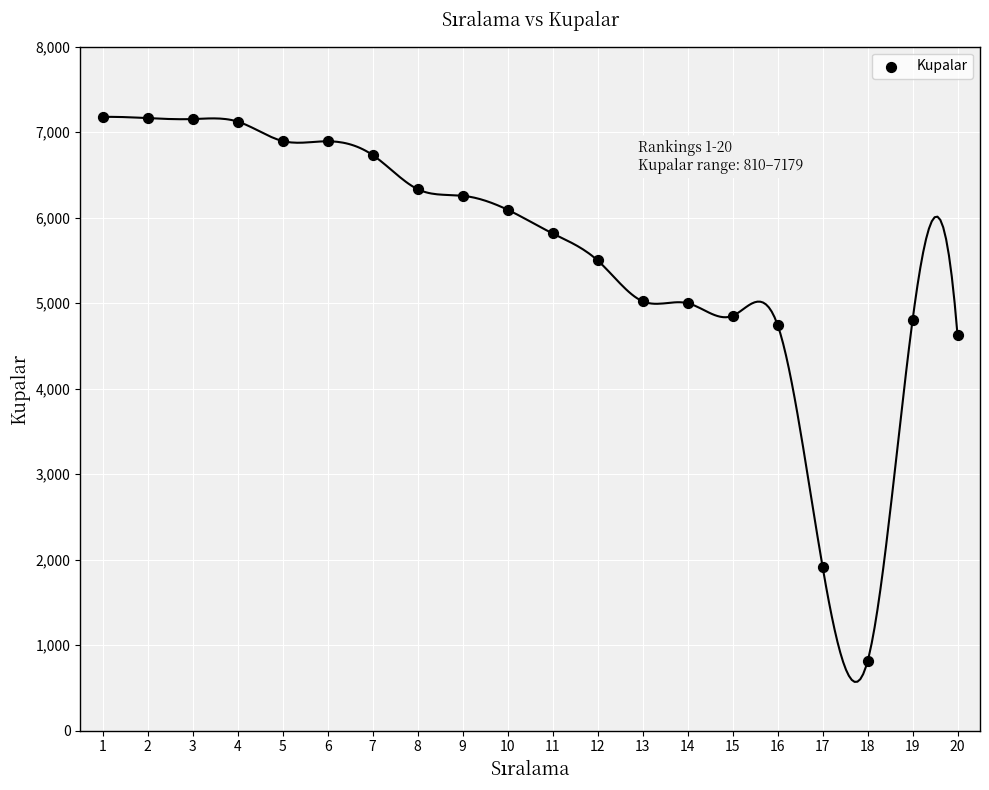

What is the range of X values (max minus min)?

19